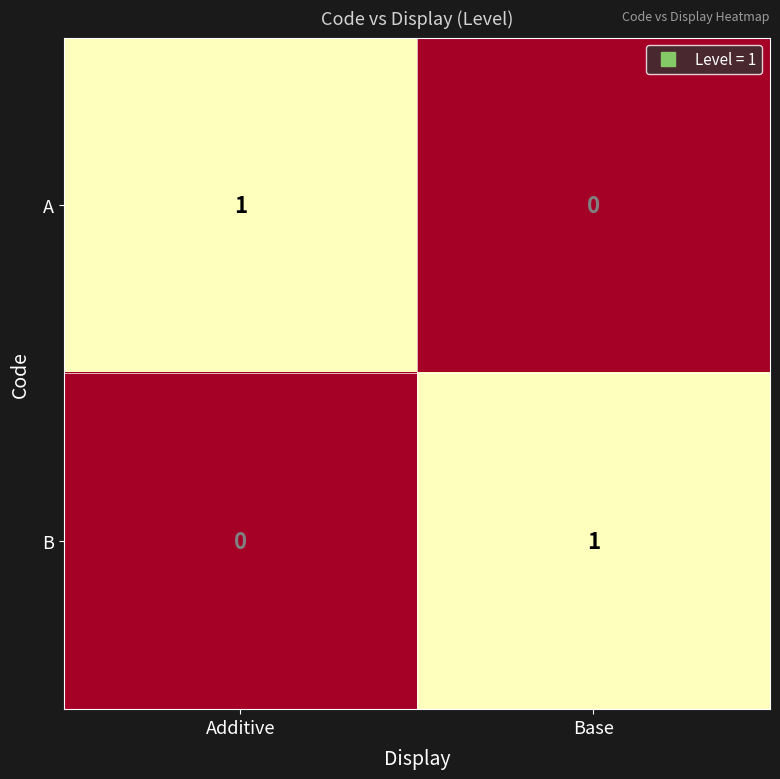

The A series shows 0 at Base. True or false?

True